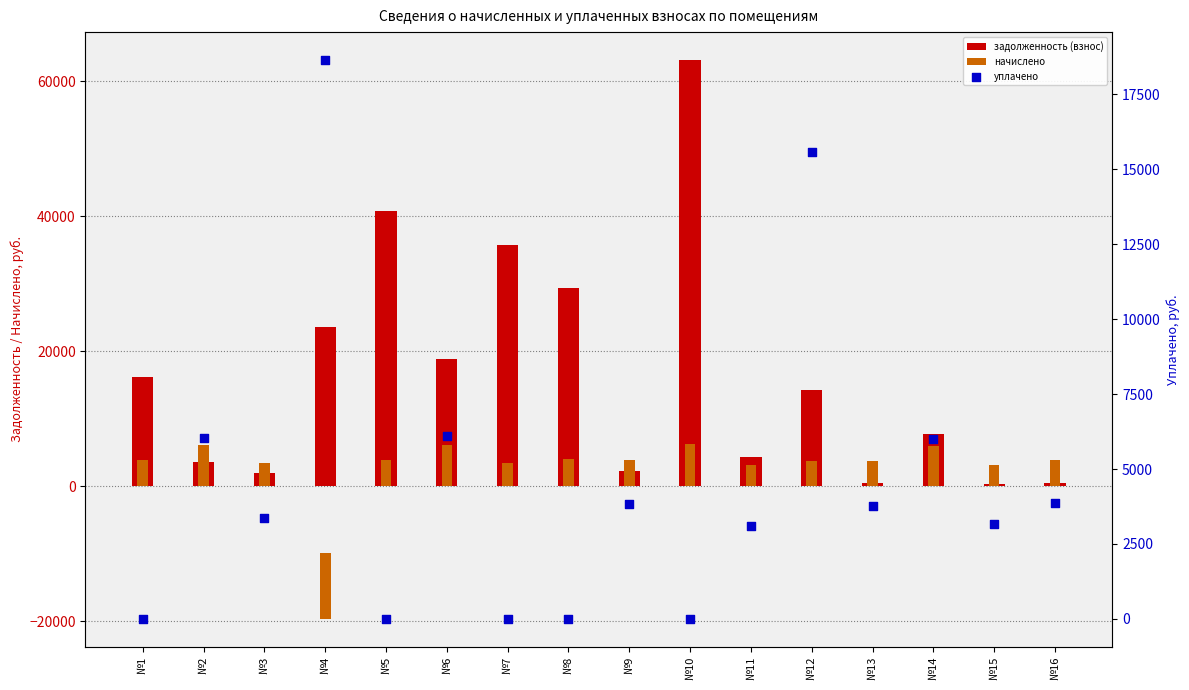

What are all the series names shown in the legend?

задолженность (взнос), начислено, уплачено